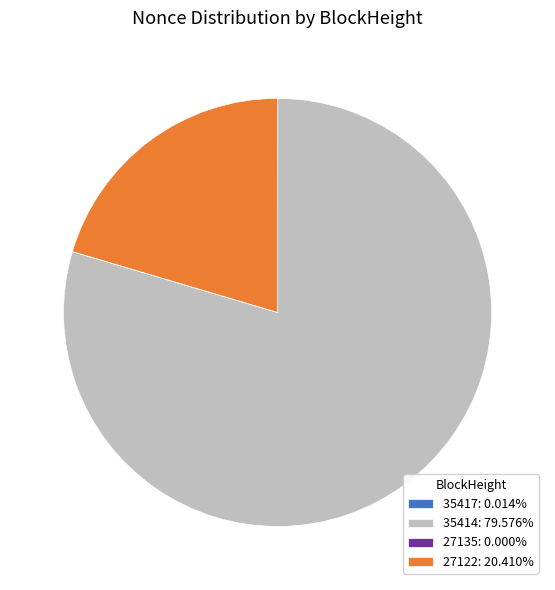

Is there a majority slice in this chart?

Yes